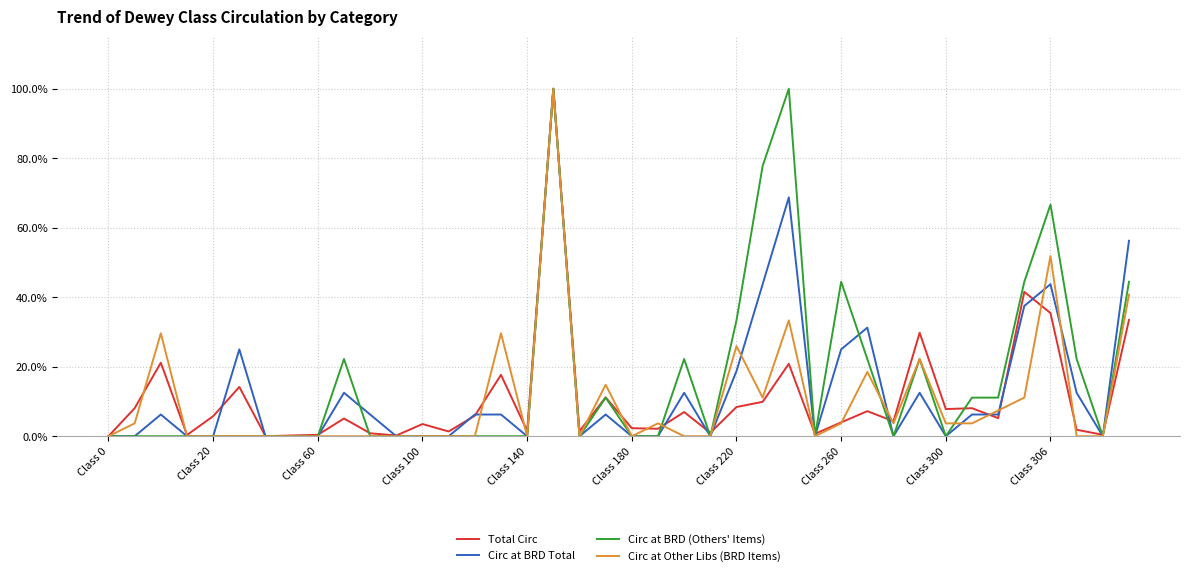

What is the maximum value shown in the chart?

100.0